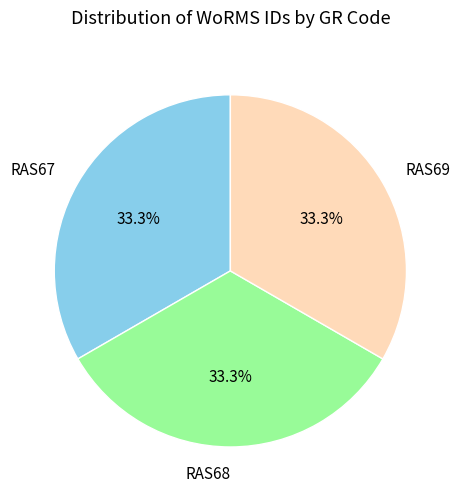

To the nearest percent, what portion does RAS69 represent?

33%